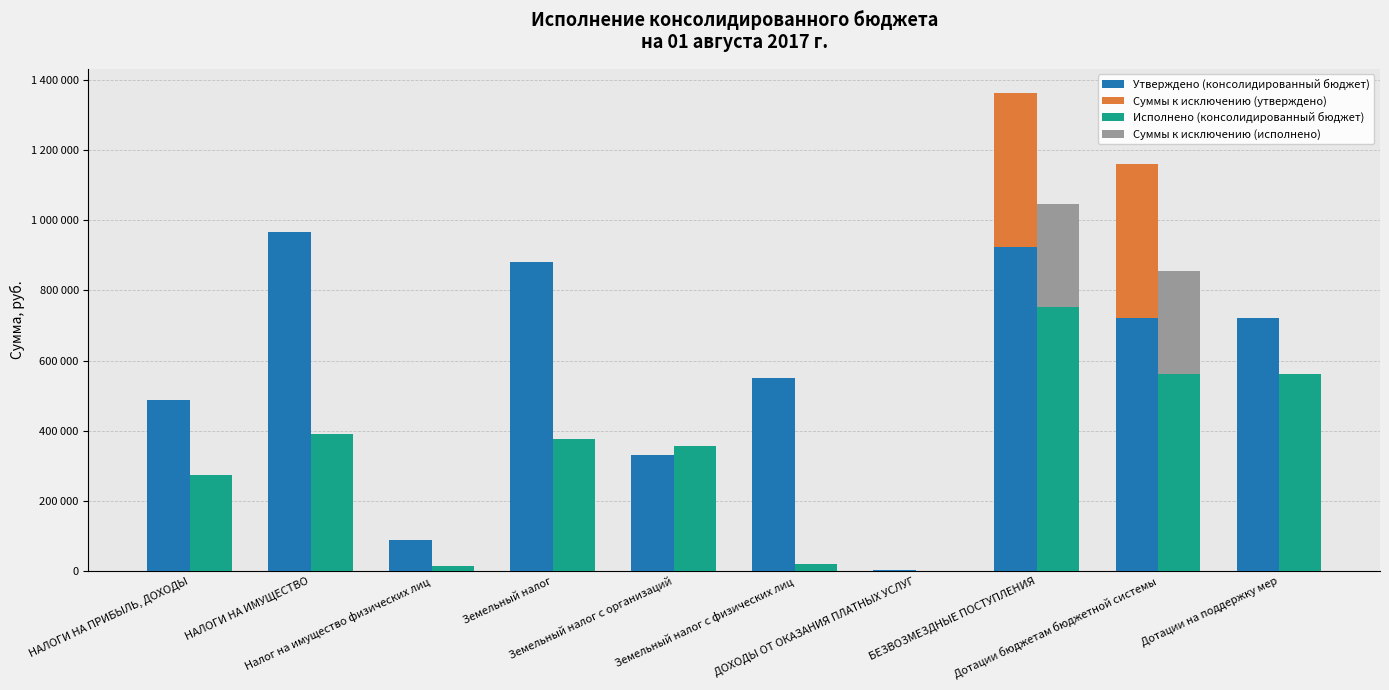

Is it true that Суммы к исключению (утверждено) equals 439115.0 at БЕЗВОЗМЕЗДНЫЕ ПОСТУПЛЕНИЯ?

True